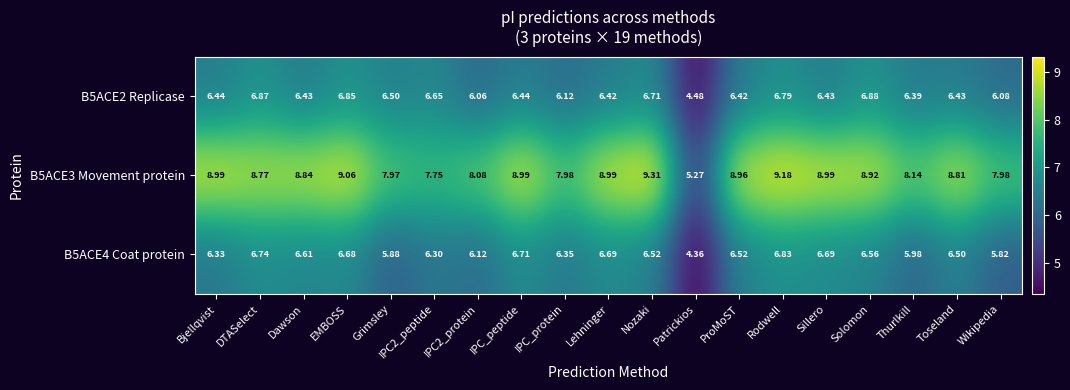

Which category has the highest value in the B5ACE2 Replicase series?

Solomon